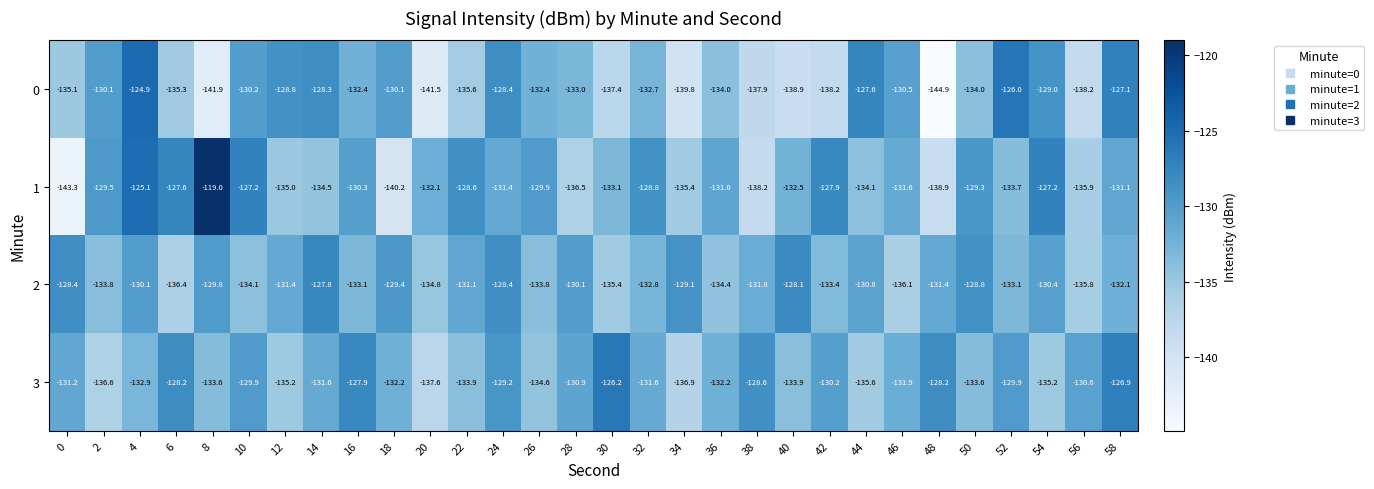

At 52, list the series in order from largest to smallest.

0, 3, 2, 1